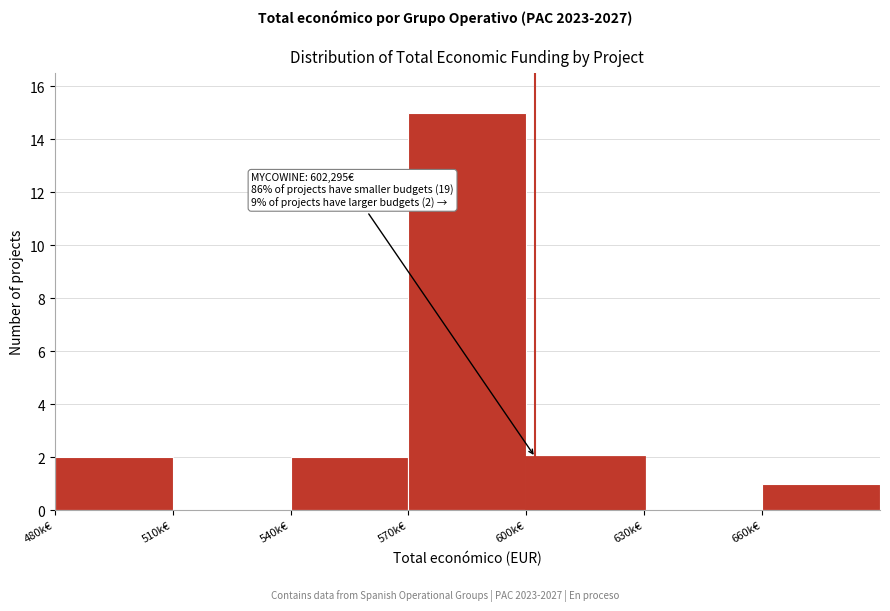

Reading right to left, transcribe all the data shown in this chart.

660k€=1	630k€=0	600k€=2	570k€=15	540k€=2	510k€=0	480k€=2